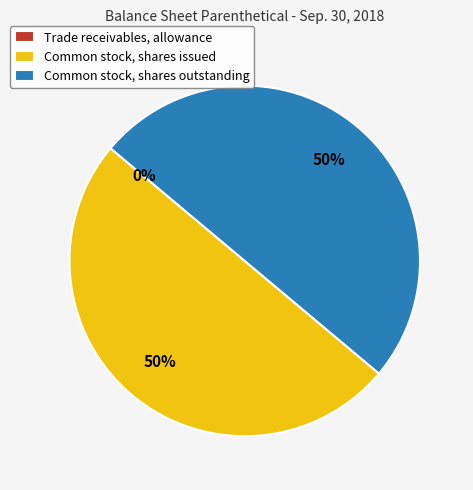

What is the ratio of the value at Common stock, shares issued to the value at Common stock, shares outstanding?

1.0